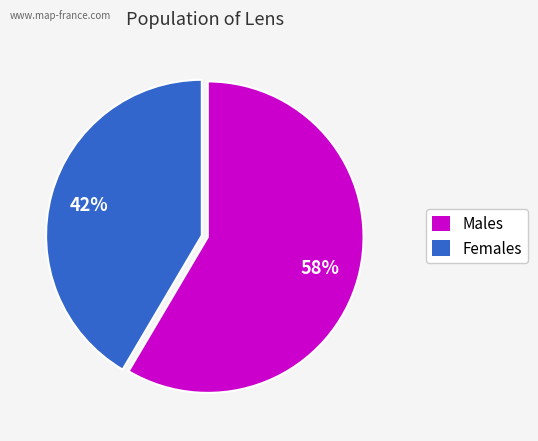

To the nearest percent, what is the average slice percentage?

50%